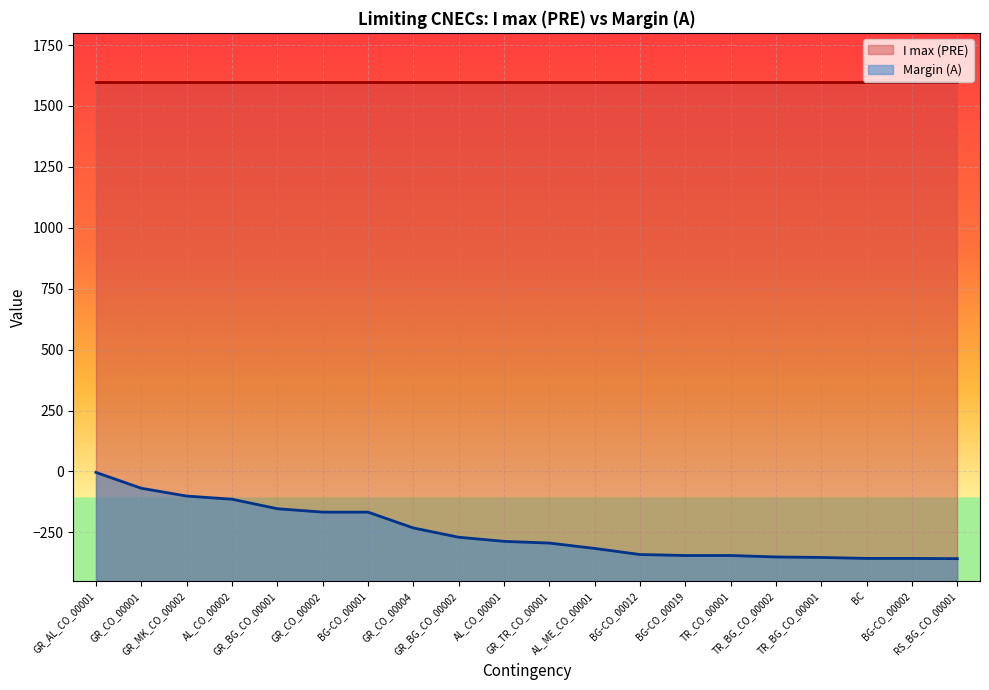

Reading right to left, extract all data points from this chart.

-358	-357	-357	-353	-351	-345	-345	-341	-316	-294	-287	-270	-232	-167	-167	-153	-114	-101	-69	-4